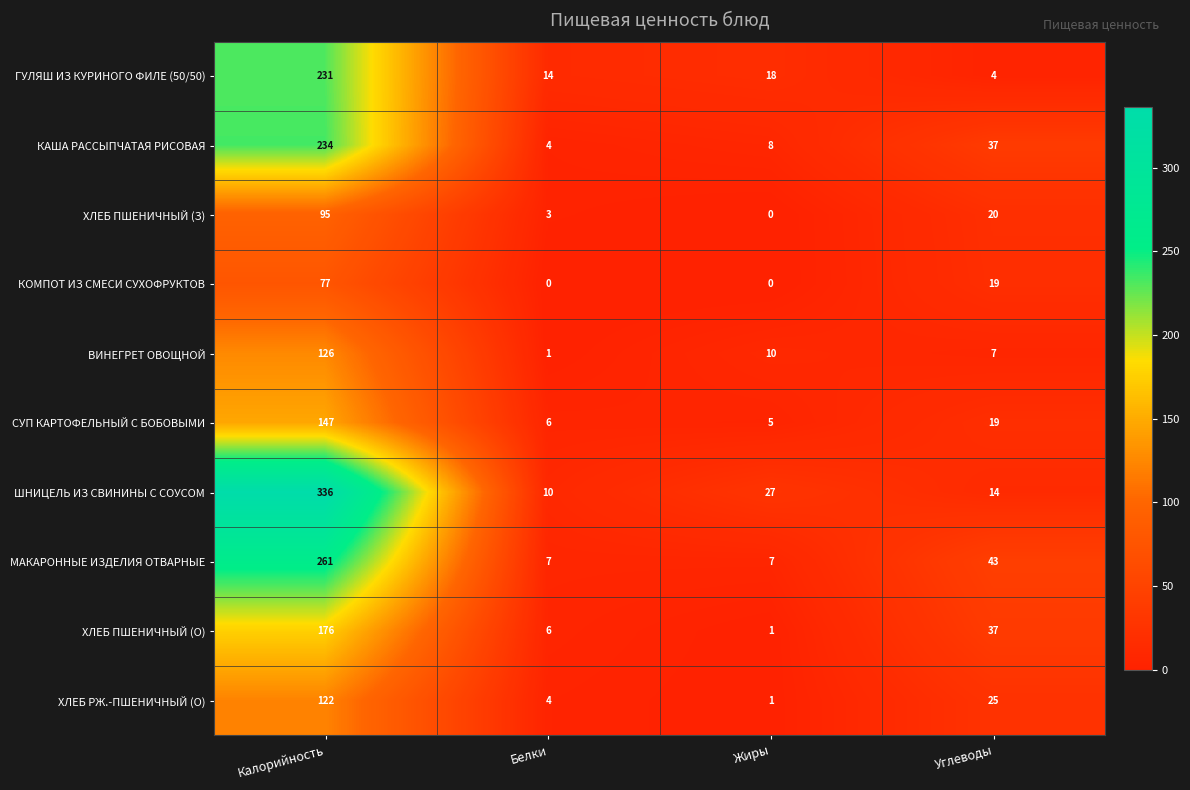

Count the number of data series in this chart.

10